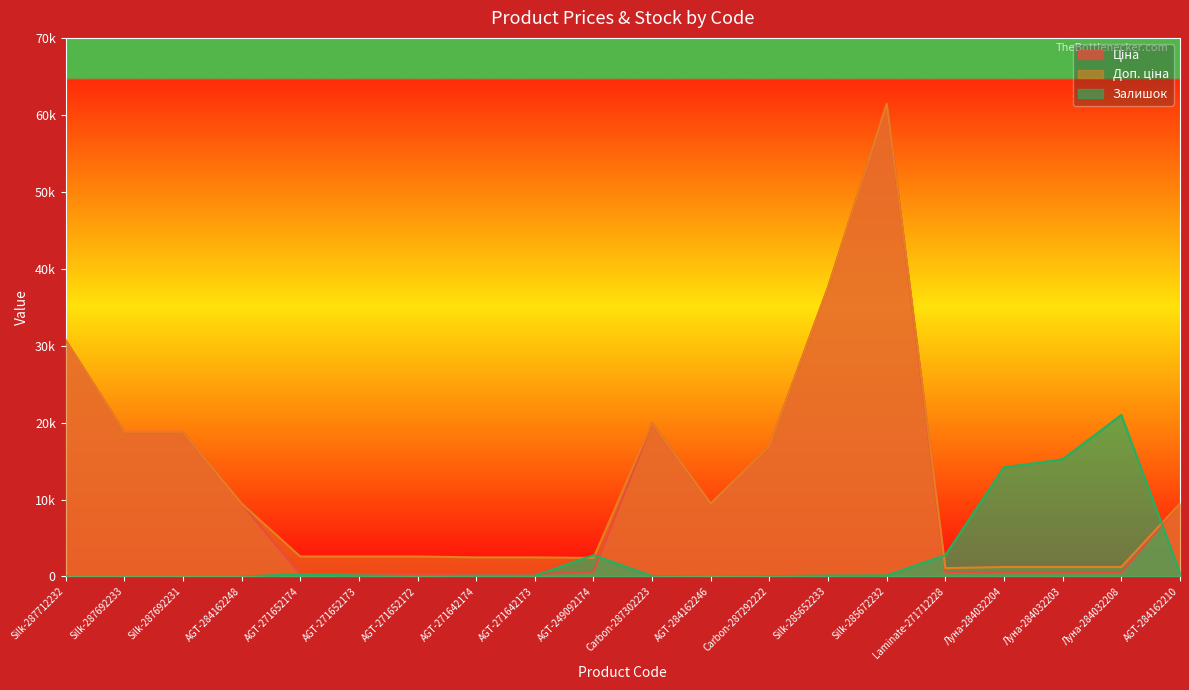

What is the label of the 14th point from the right?

AGT-271652172